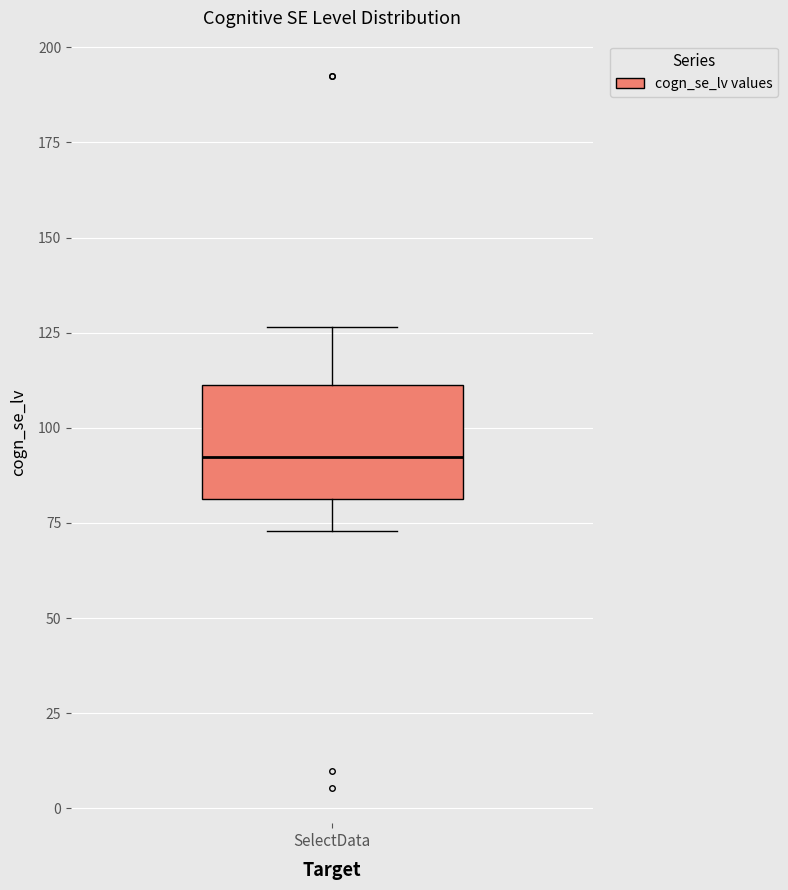

Transcribe this box plot: give where the median line is, the range the box spans, and where the two whiskers end, as read against the y-axis. The values are not printed on the chart, so give them approximately, as read against the axis.

median 90, box 80 to 110, whiskers 75 to 125